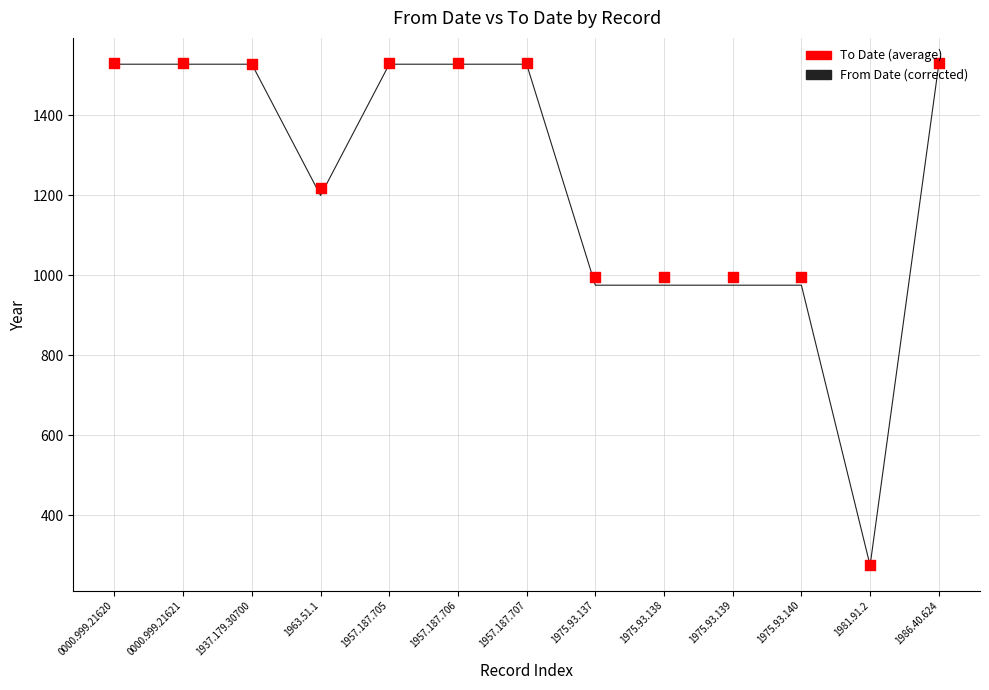

Is the value of From Date at 1963.51.1 greater than the value of To Date at 1963.51.1?

No